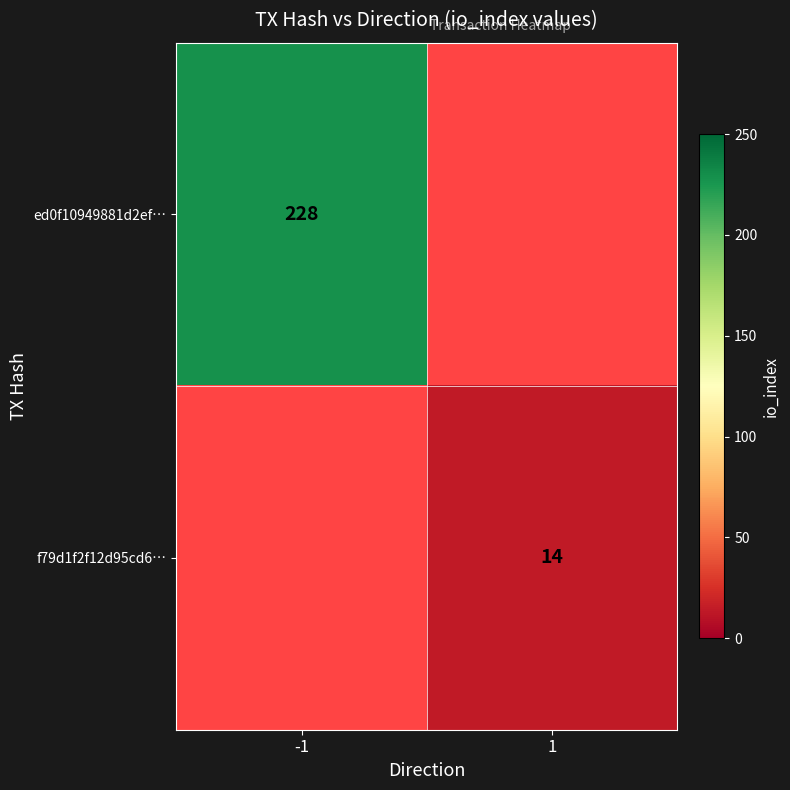

The value of f79d1f2f12d95cd6… at 1 is 14. True or false?

True